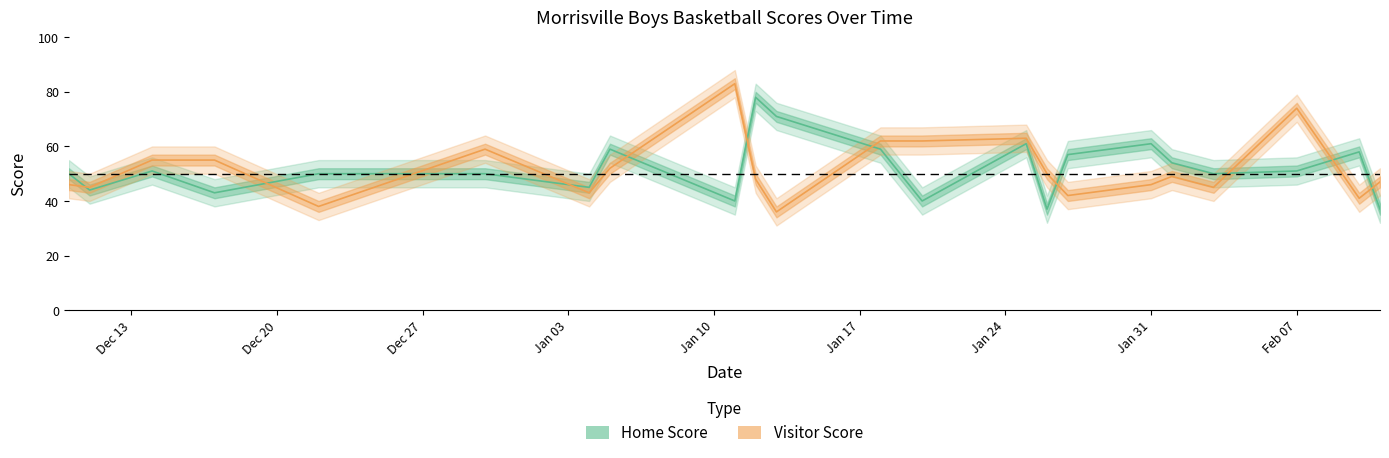

At how many categories does at least one series exceed 60?

8